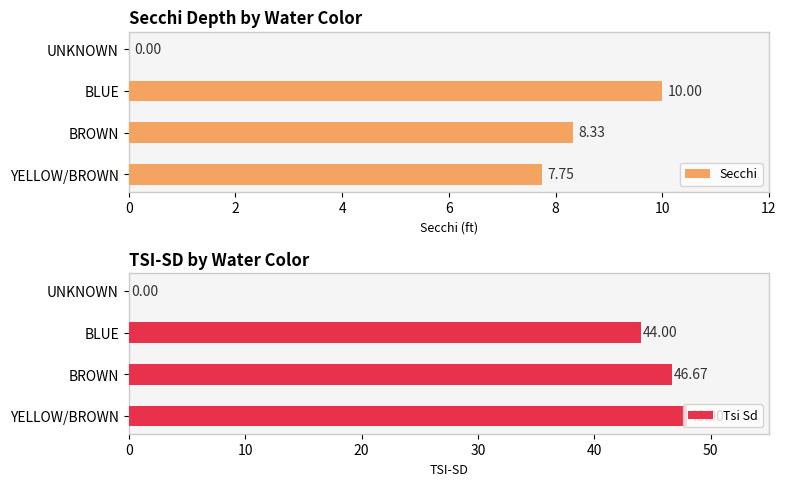

At which label is Secchi closest to 5?

YELLOW/BROWN